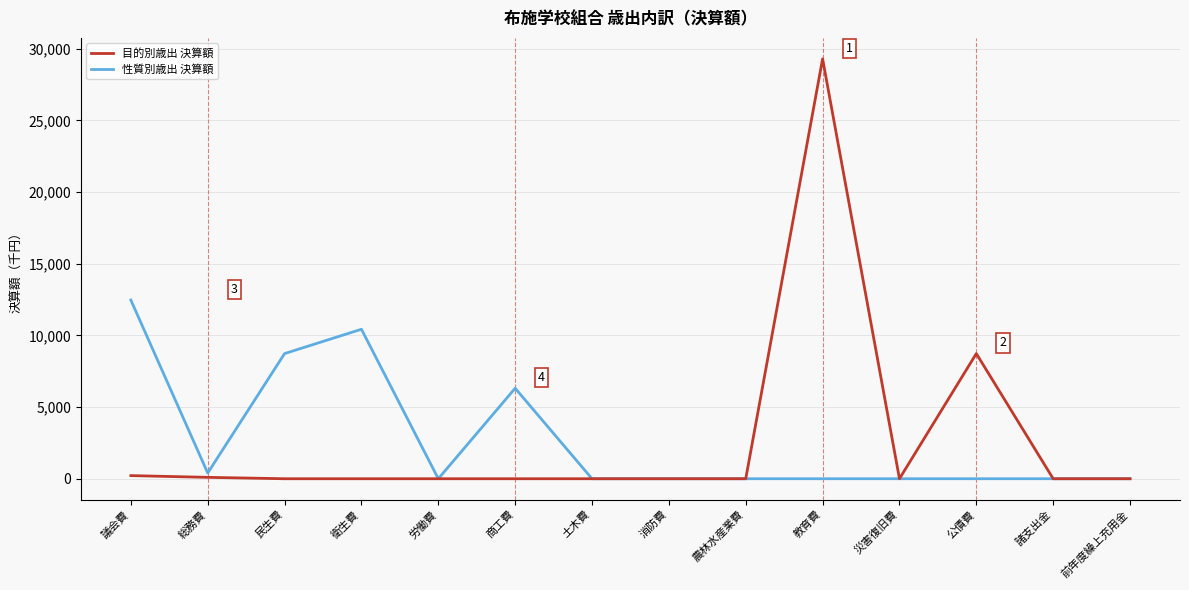

Rank the series at 議会費 from highest to lowest value.

性質別歳出 決算額, 目的別歳出 決算額